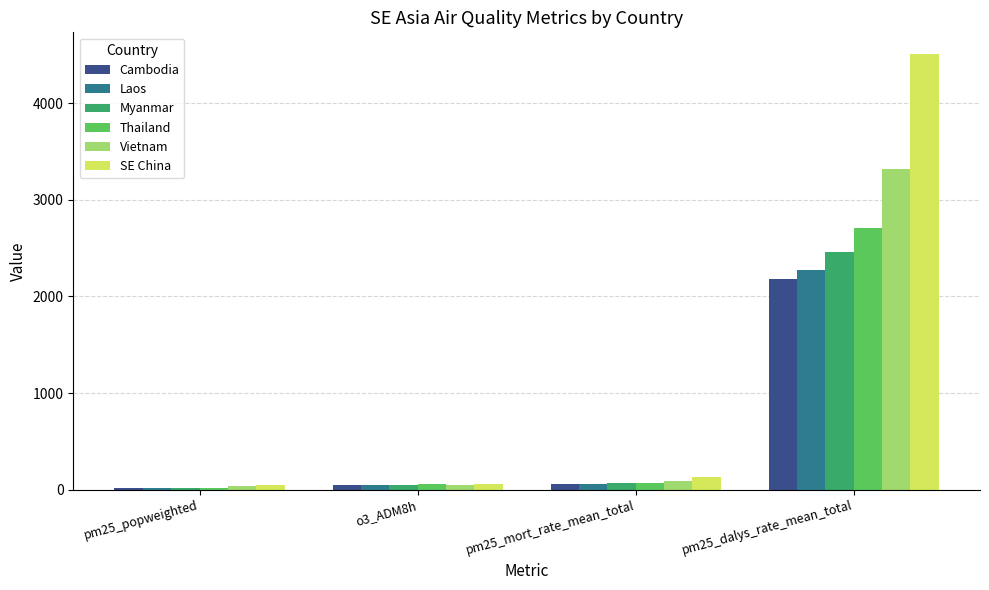

The value of Myanmar at pm25_mort_rate_mean_total is 67.0. True or false?

True